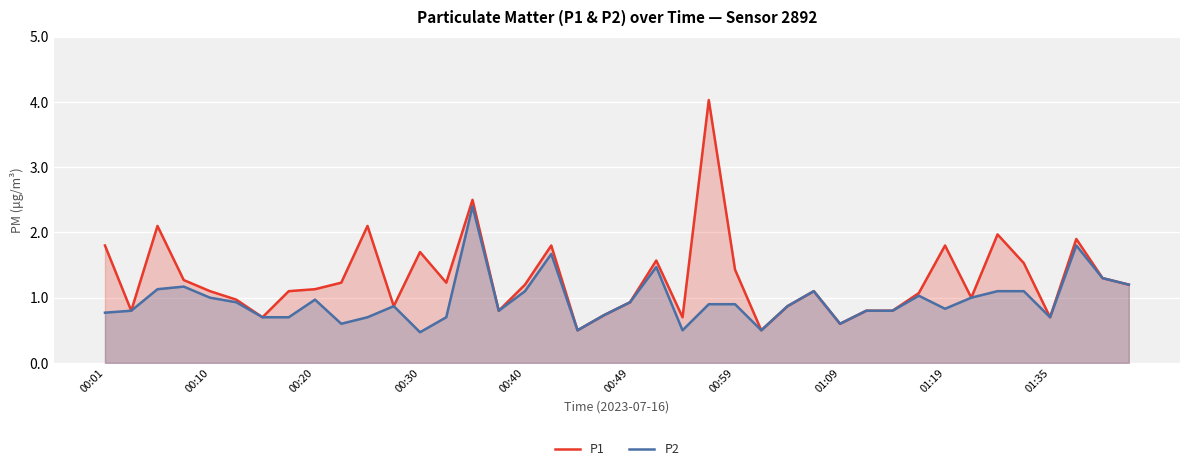

What is the greatest value displayed?

4.0